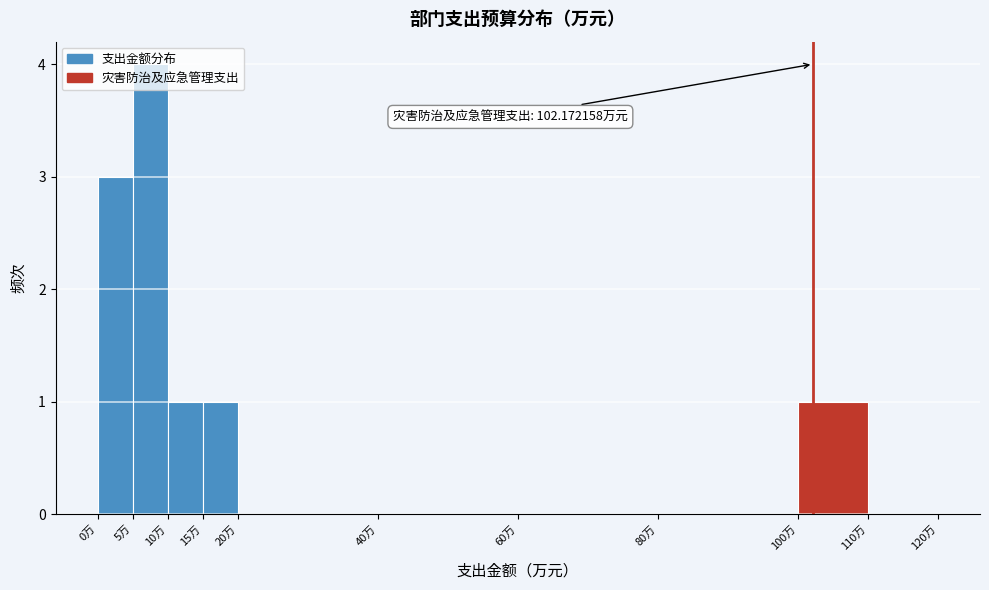

Over which range of the x-axis is the bar tallest?

5 to 10